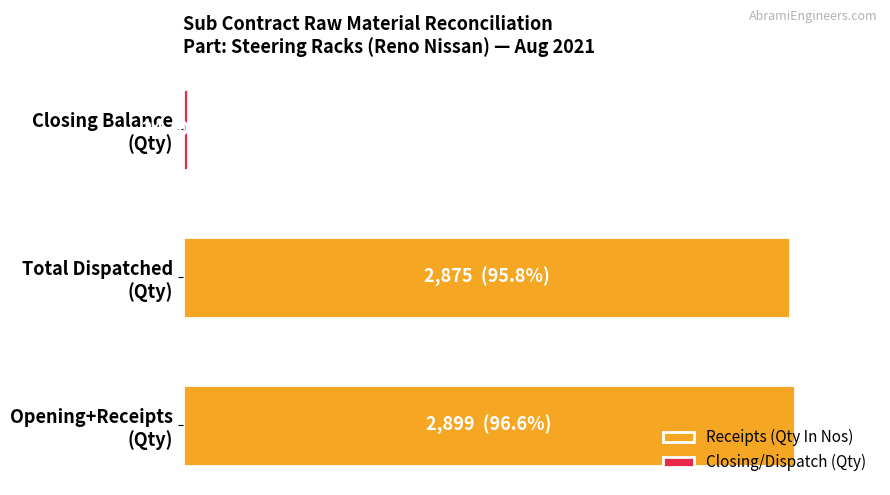

Reading left to right, what are all the values shown in this chart?

Receipts (Qty): 2899	2899
Despatch (Qty): 2875	24